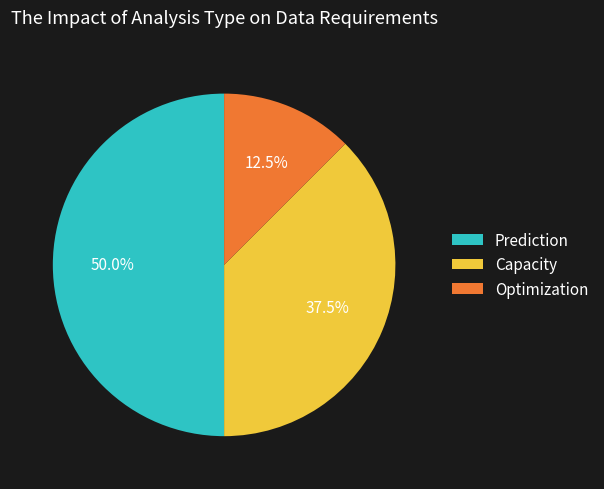

Does Optimization represent more than half of the total?

No